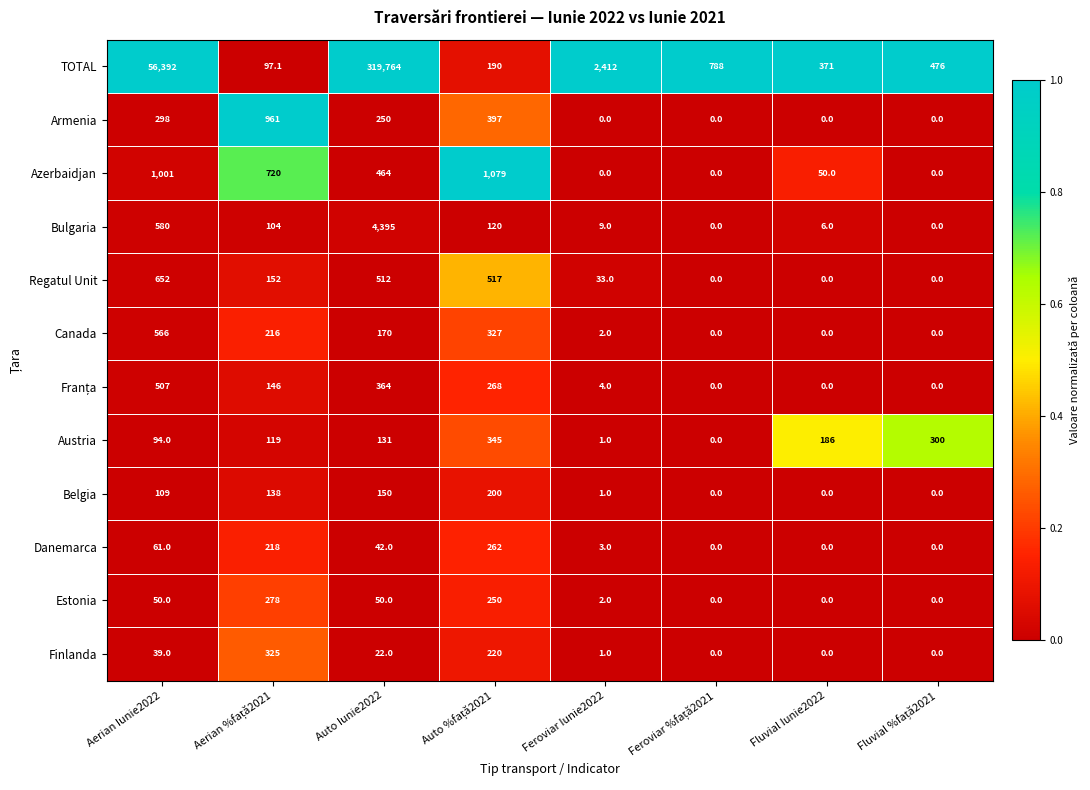

What is the difference between the Bulgaria values at Auto Iunie2022 and Fluvial Iunie2022?

4389.0